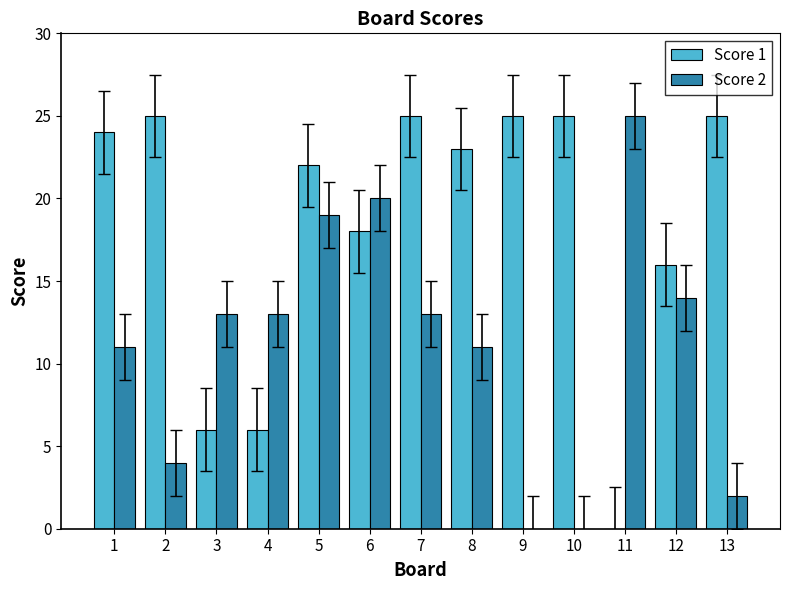

What is the highest value of the Score 1 series?

25